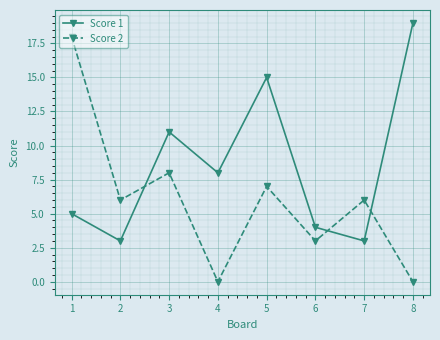

At which label does Score 1 reach its peak?

8